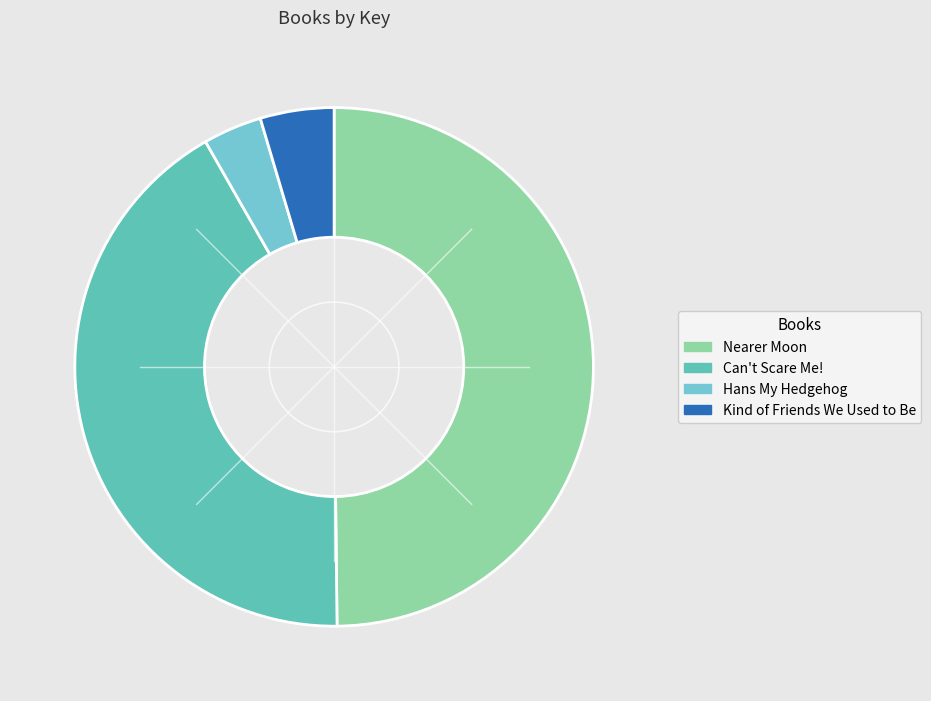

What is the largest slice in the pie chart?

Nearer Moon